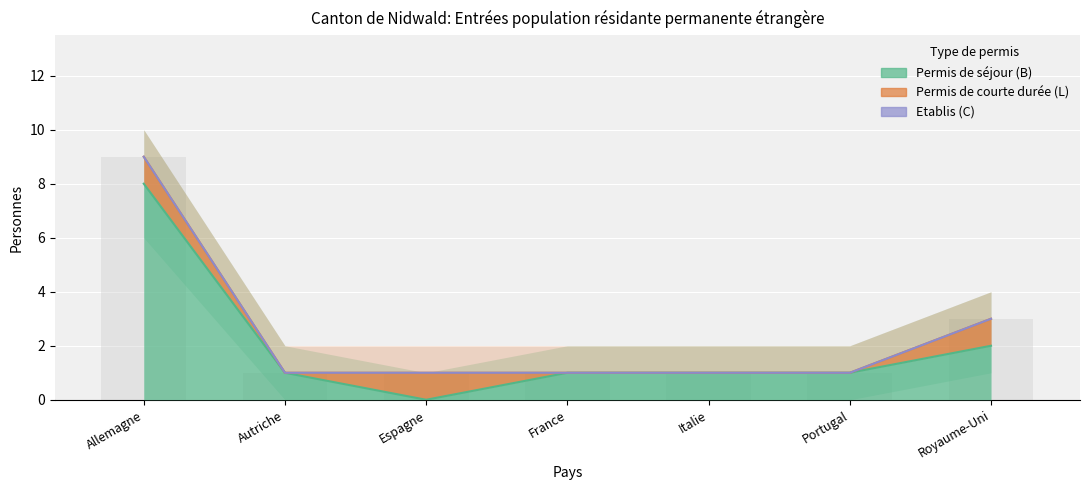

What position from the right is Portugal?

2